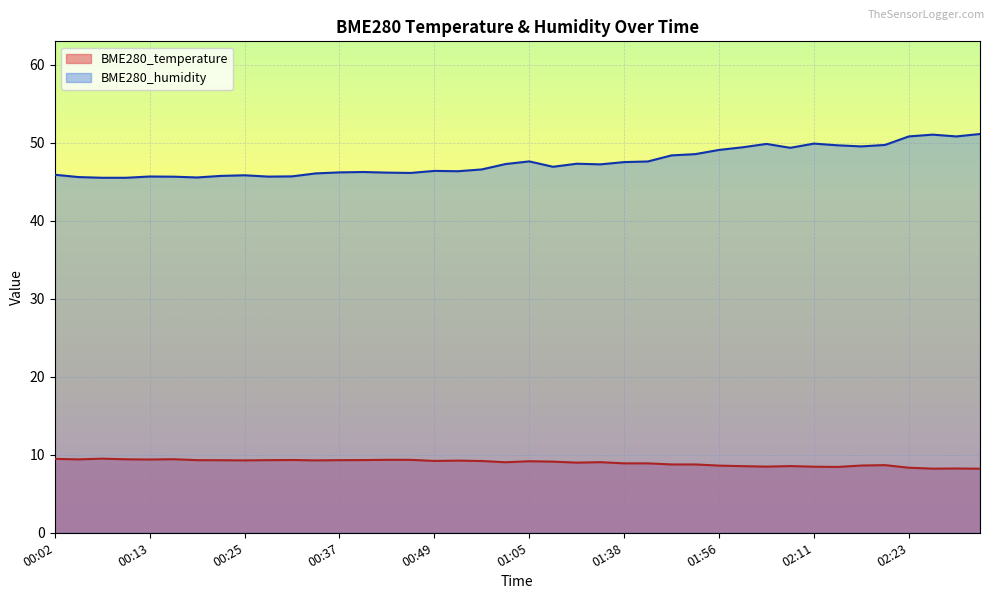

The value of BME280_humidity at 01:56 is 49.1. True or false?

True